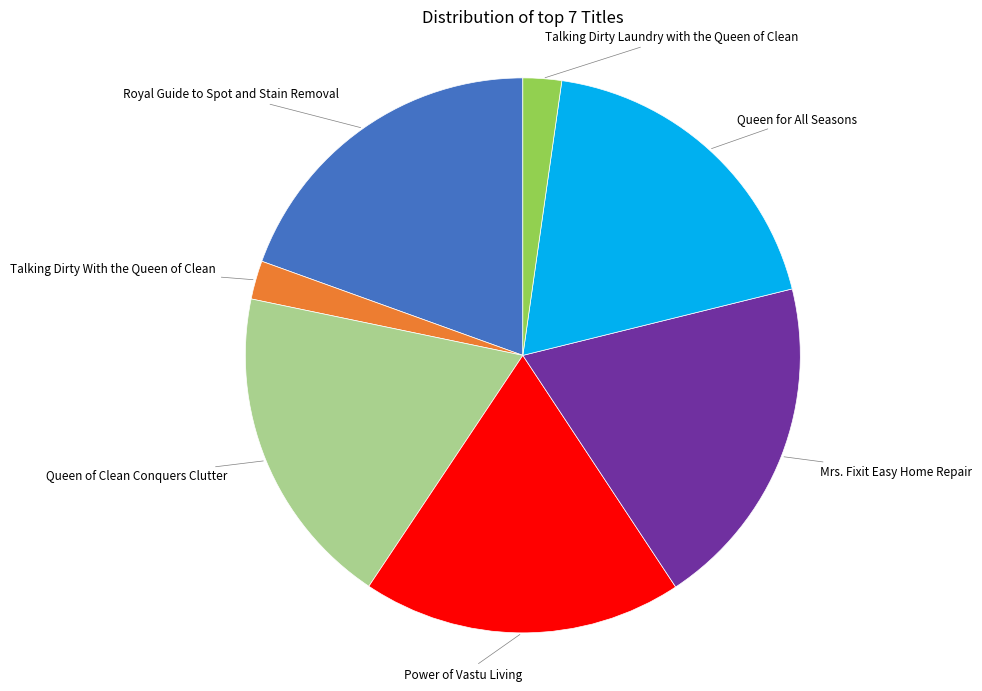

Is there a majority slice in this chart?

No